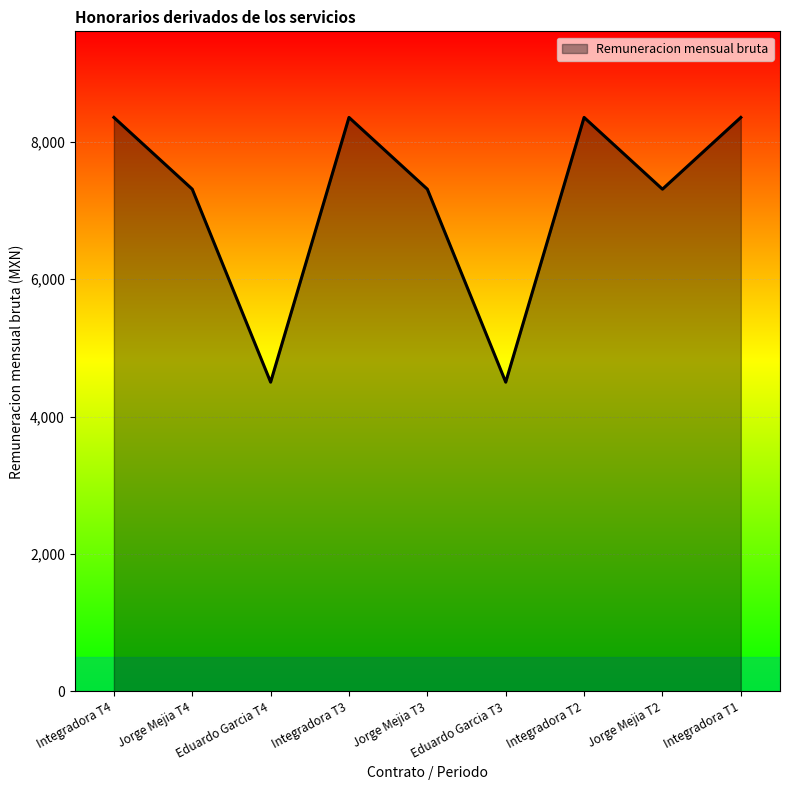

What is the difference between the maximum and second lowest values?

3852